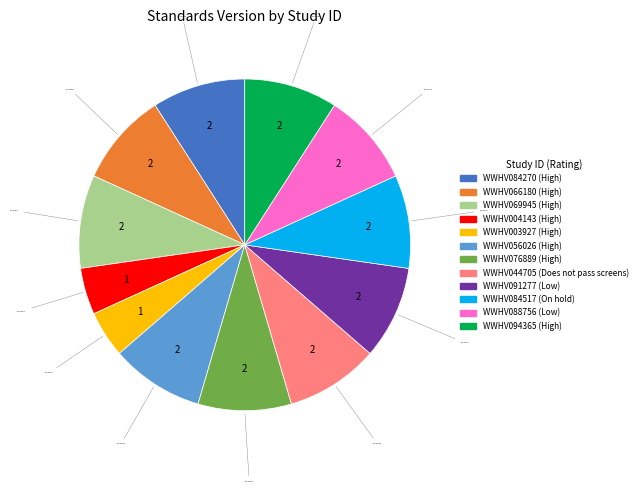

How many slices are in this pie chart?

12